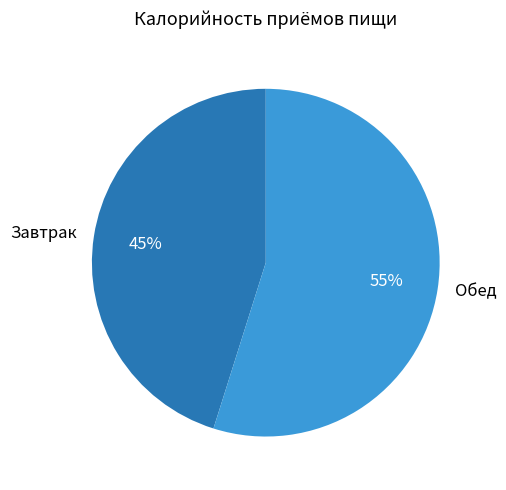

Combined, do Обед and Завтрак account for over 50%?

Yes